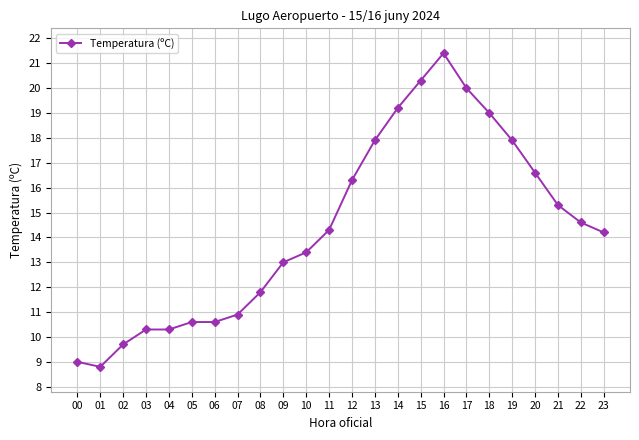

True or false: the data shows 14.6 at 22.

True